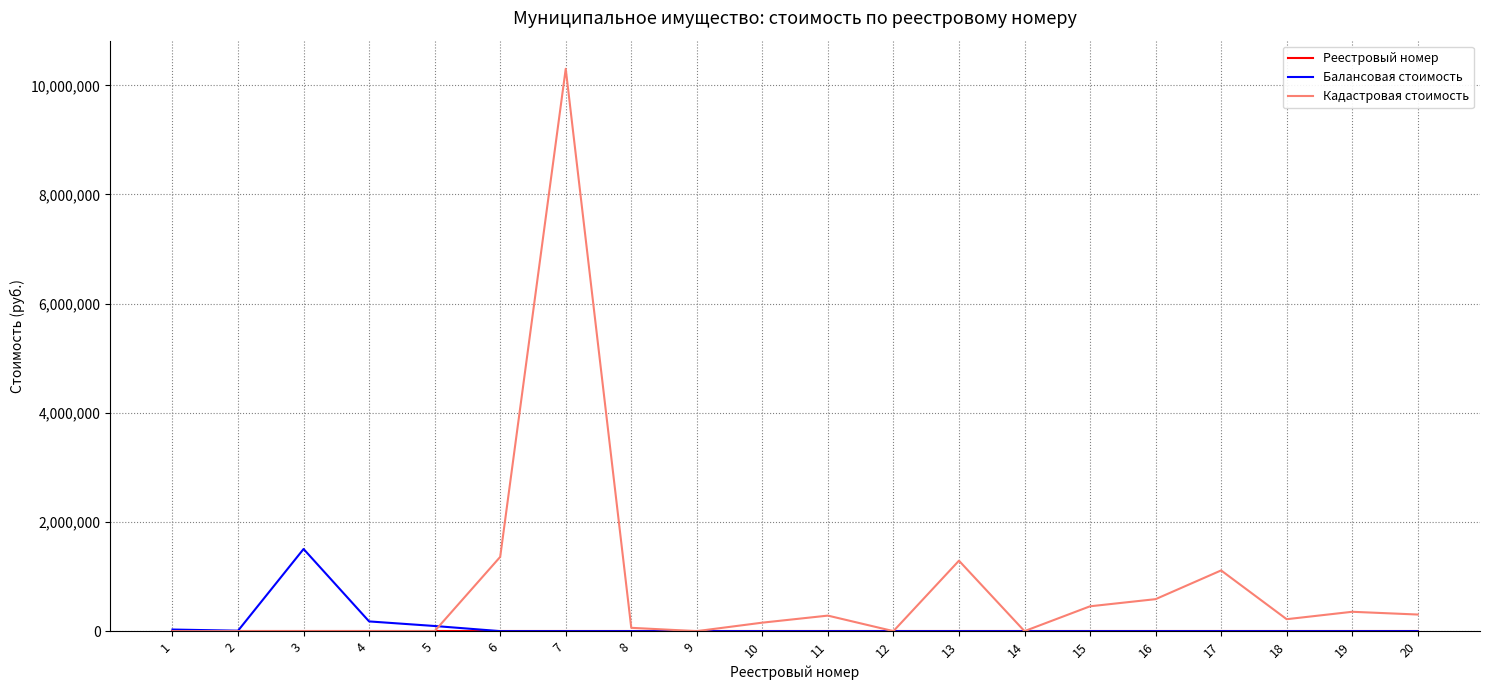

Which series changed the most between 2 and 17?

Кадастровая стоимость